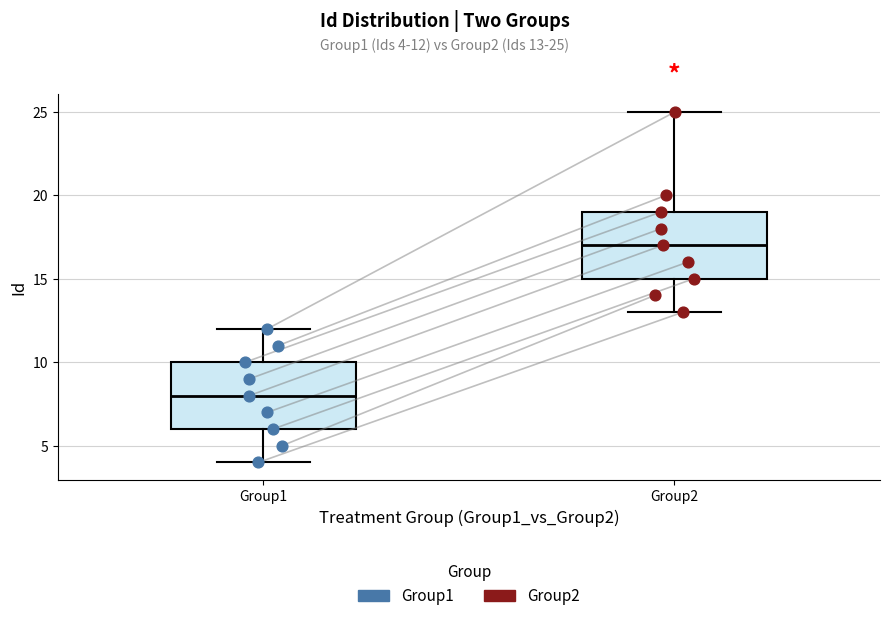

Reading left to right, read every box against the y-axis: the position of its median line, the range the box covers, and the ends of its whiskers. The values are not printed on the chart, so give them approximately, as read against the axis.

Group1: median 8, box 6 to 10, whiskers 4 to 12
Group2: median 17, box 15 to 19, whiskers 13 to 25